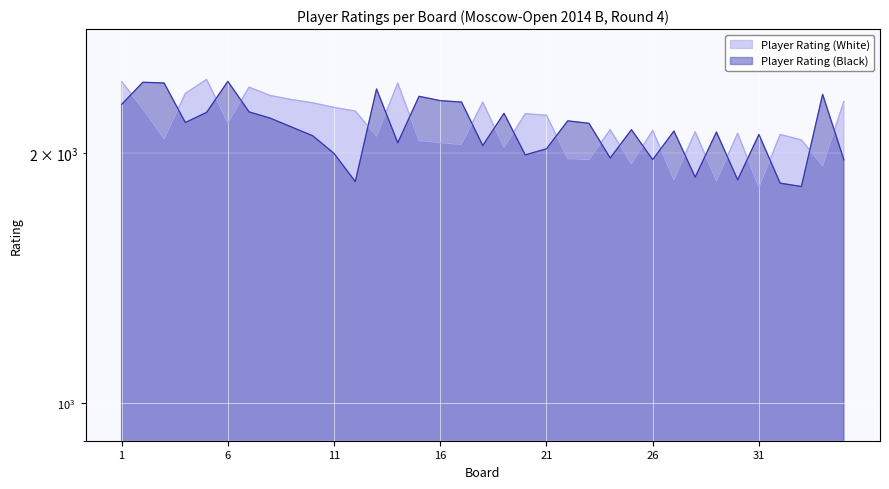

At how many categories does at least one series exceed 2360?

8